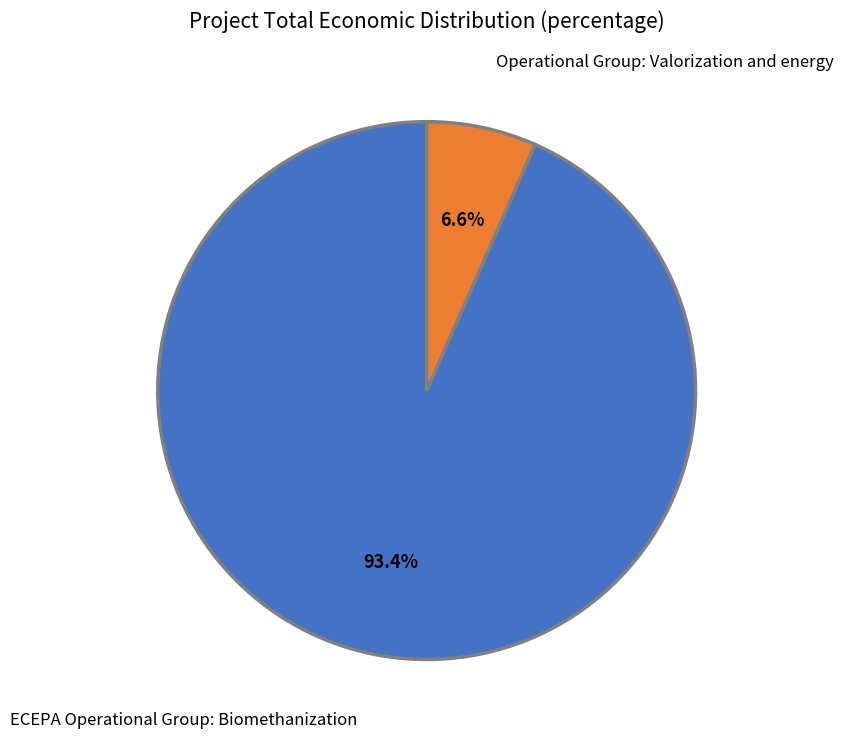

To the nearest percent, what portion does ECEPA Operational Group: Biomethanization represent?

93%